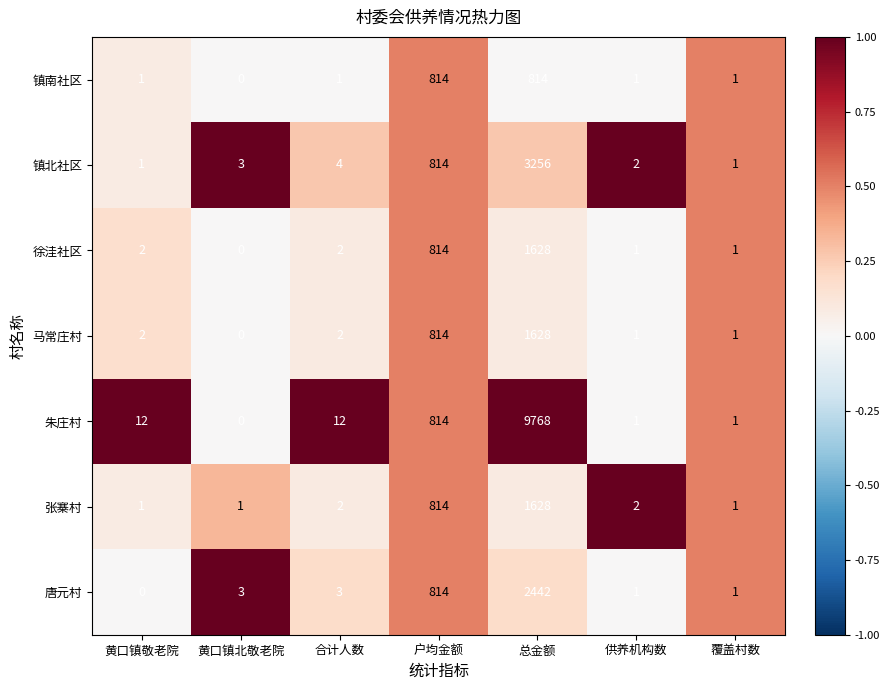

What is the sum of the 唐元村 values at 黄口镇敬老院 and 黄口镇北敬老院?

3